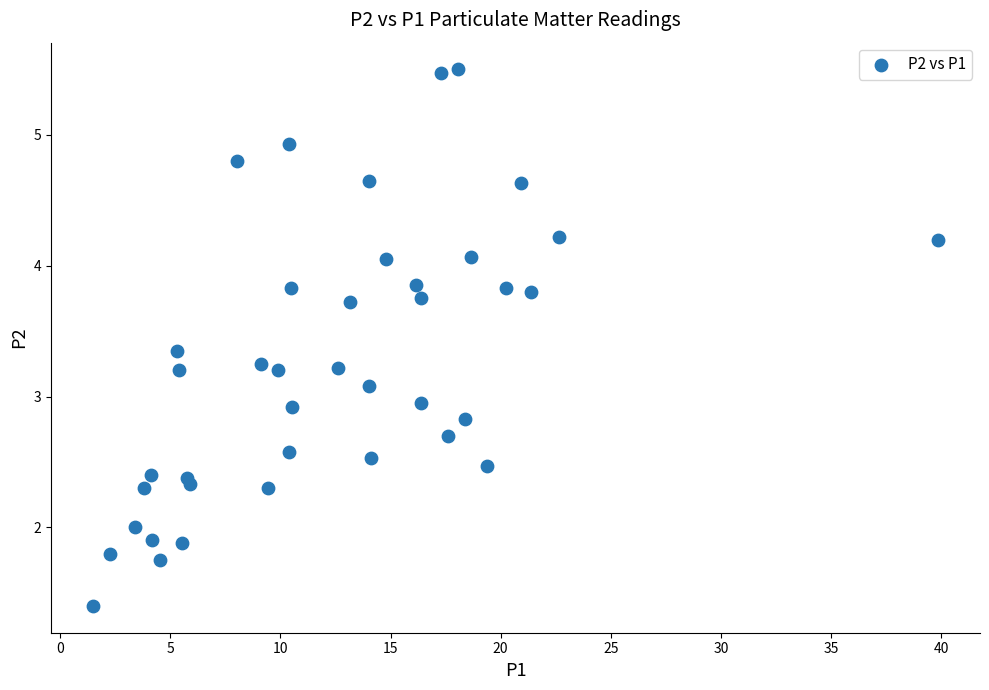

What is the range of Y values (max minus min)?

4.1